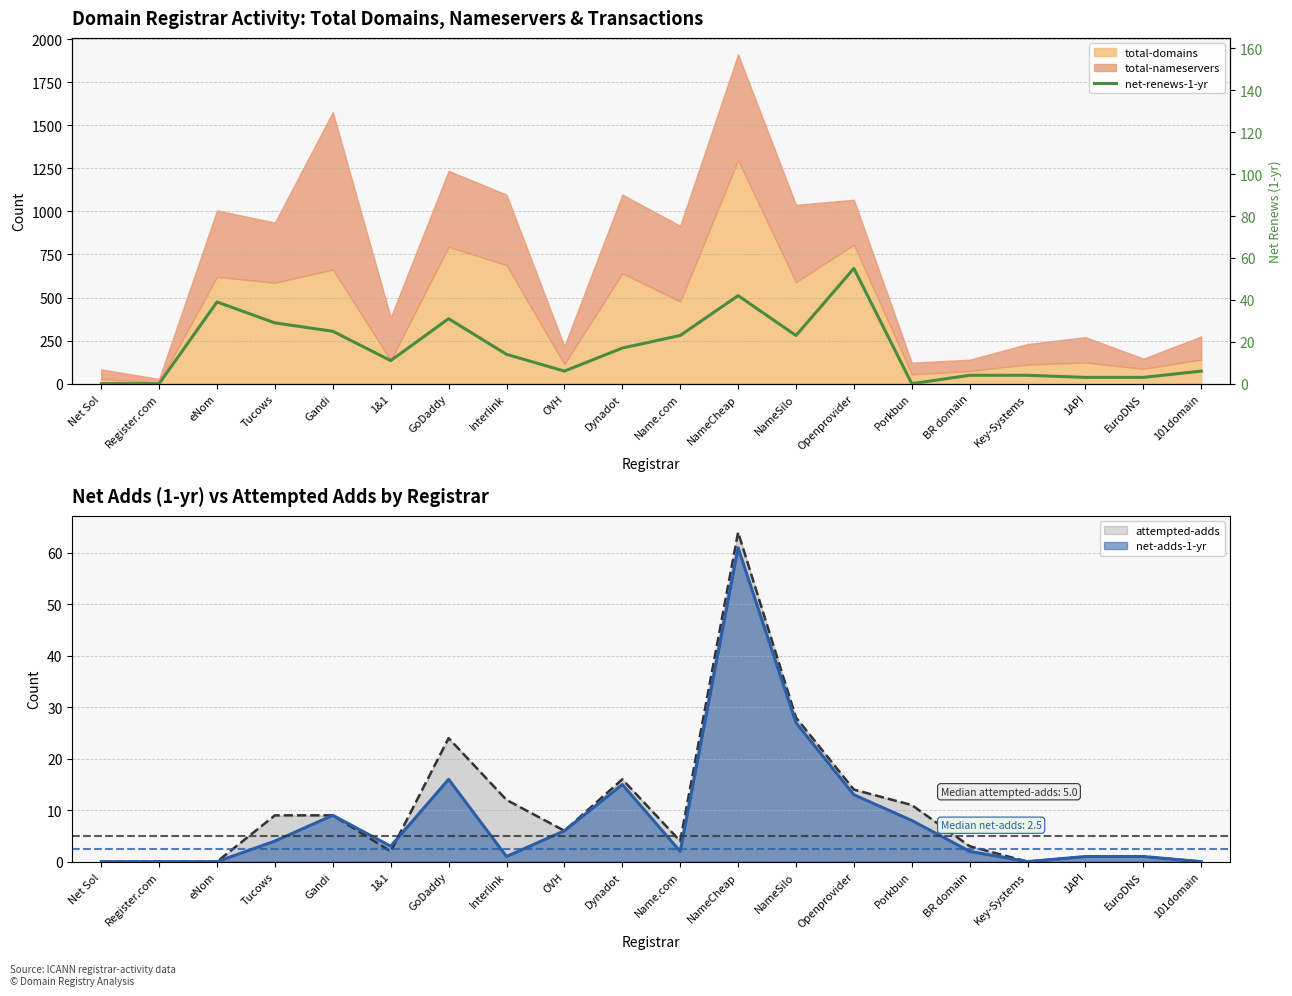

What is the value of the 3rd point from the left?

39